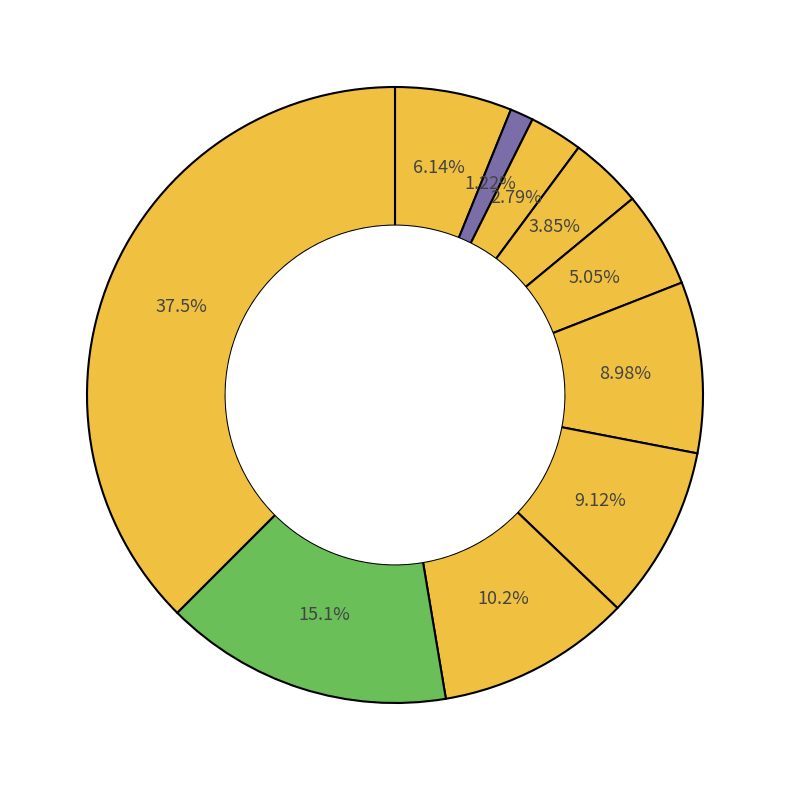

How many slices are in this pie chart?

10